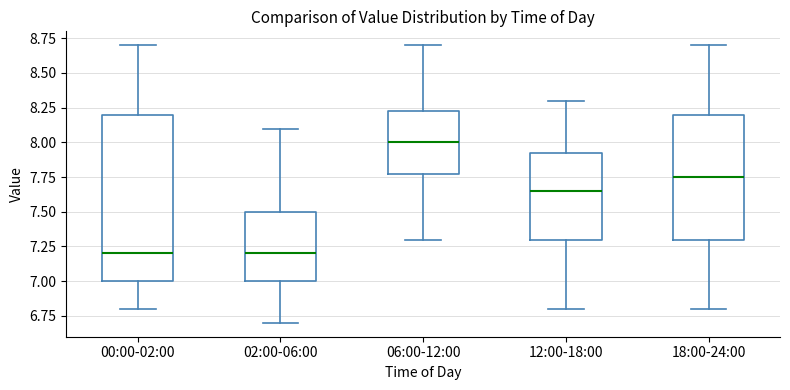

Comparing the boxes themselves (not the whiskers), which one is the tallest?

00:00-02:00